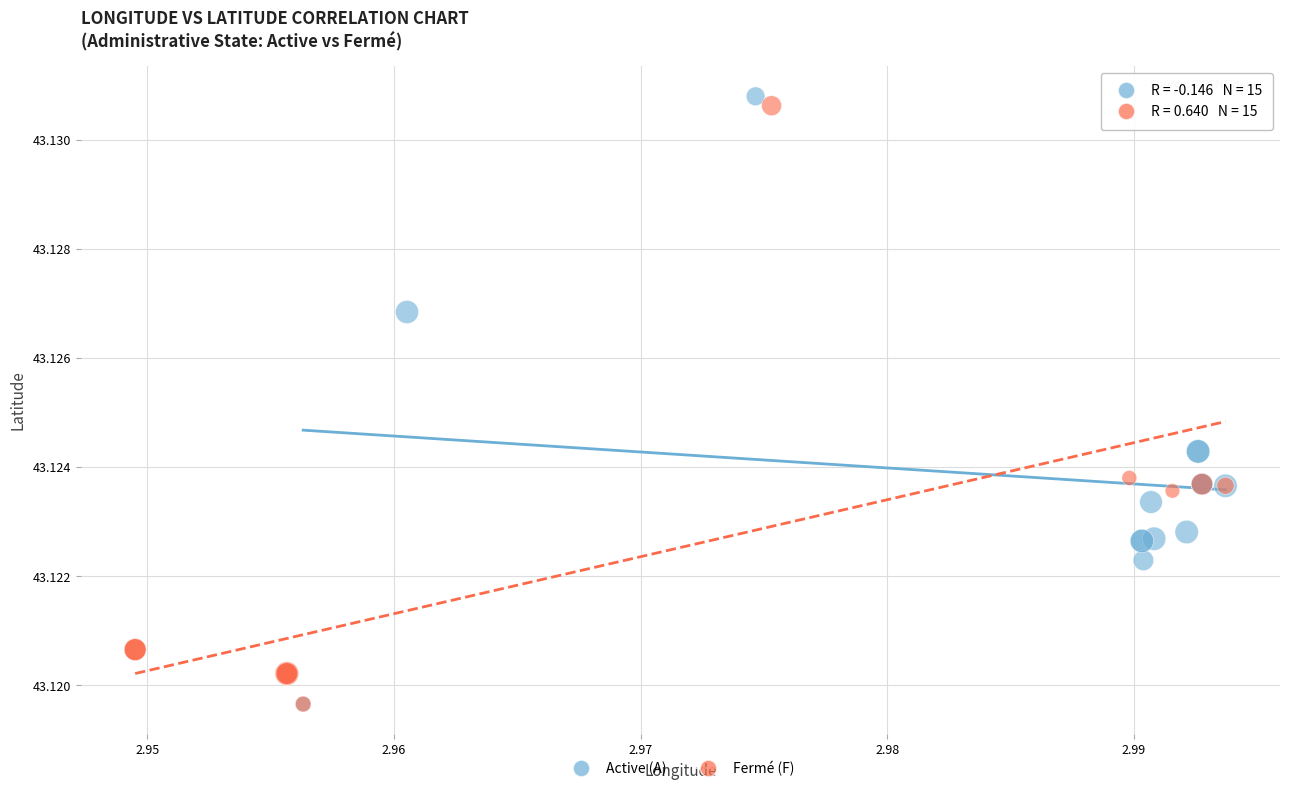

What are all the series names shown in the legend?

Active (A), Fermé (F)